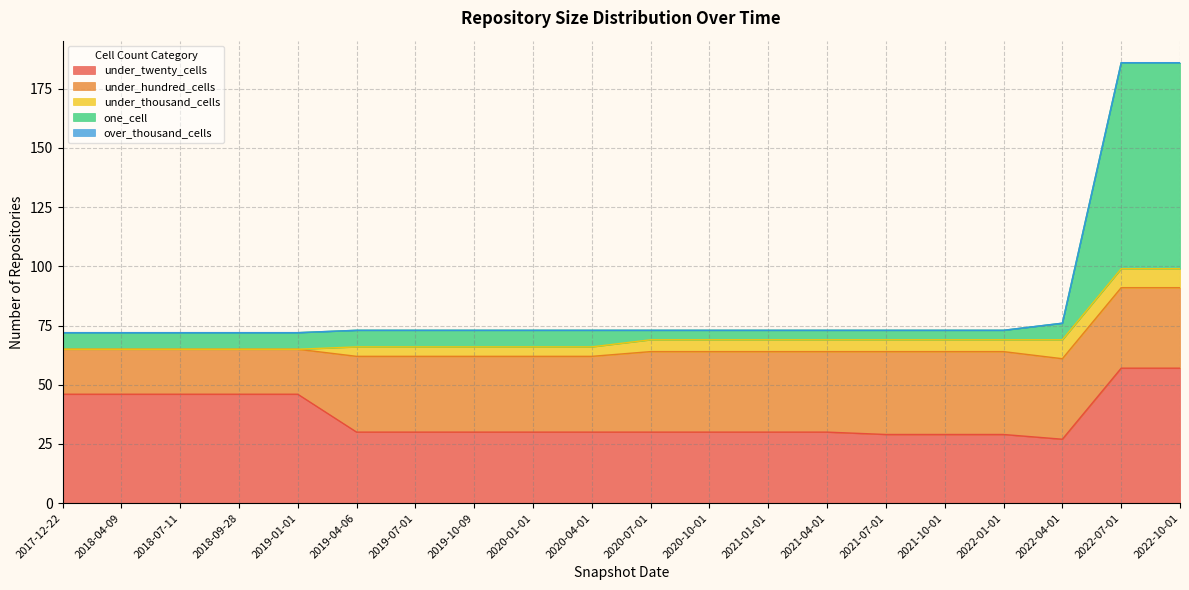

At which category is the sum across all series the highest?

2022-07-01